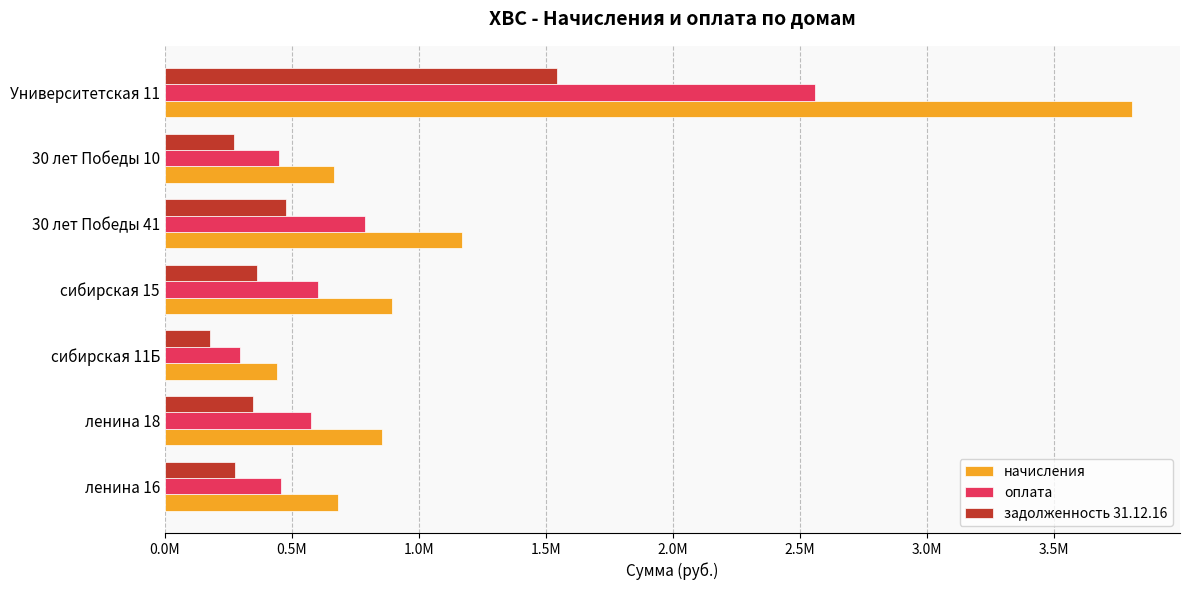

What is the difference between the maximum and minimum values in the задолженность 31.12.16 series?

1366202.4